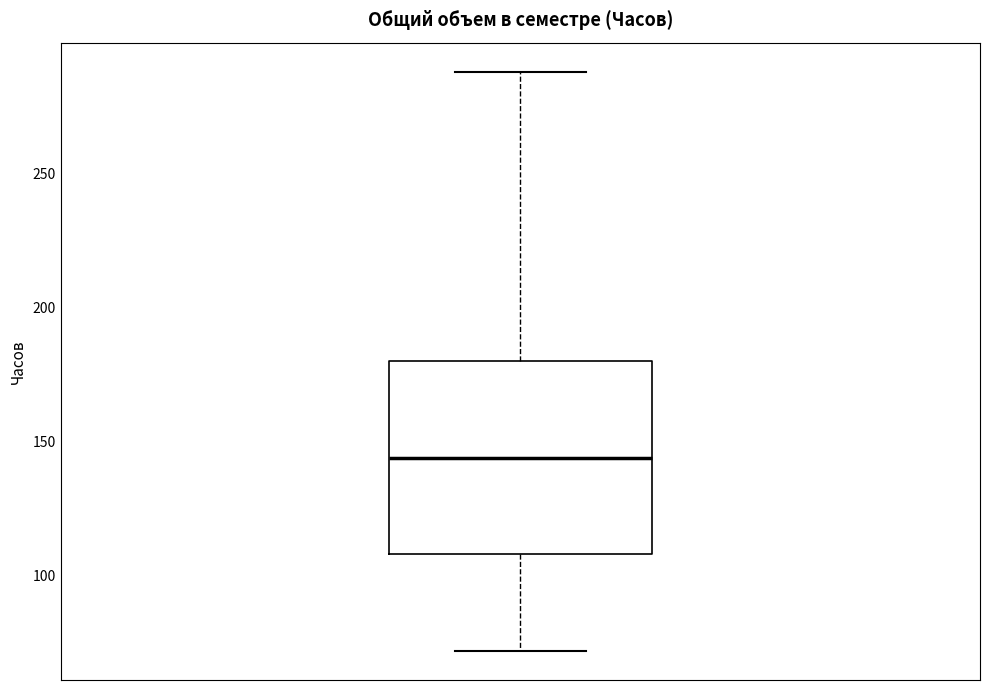

Read this box plot against the y-axis: the position of the median line, the range covered by the box, and the ends of both whiskers. The values are not printed on the chart, so give them approximately, as read against the axis.

median 145, box 110 to 180, whiskers 70 to 290